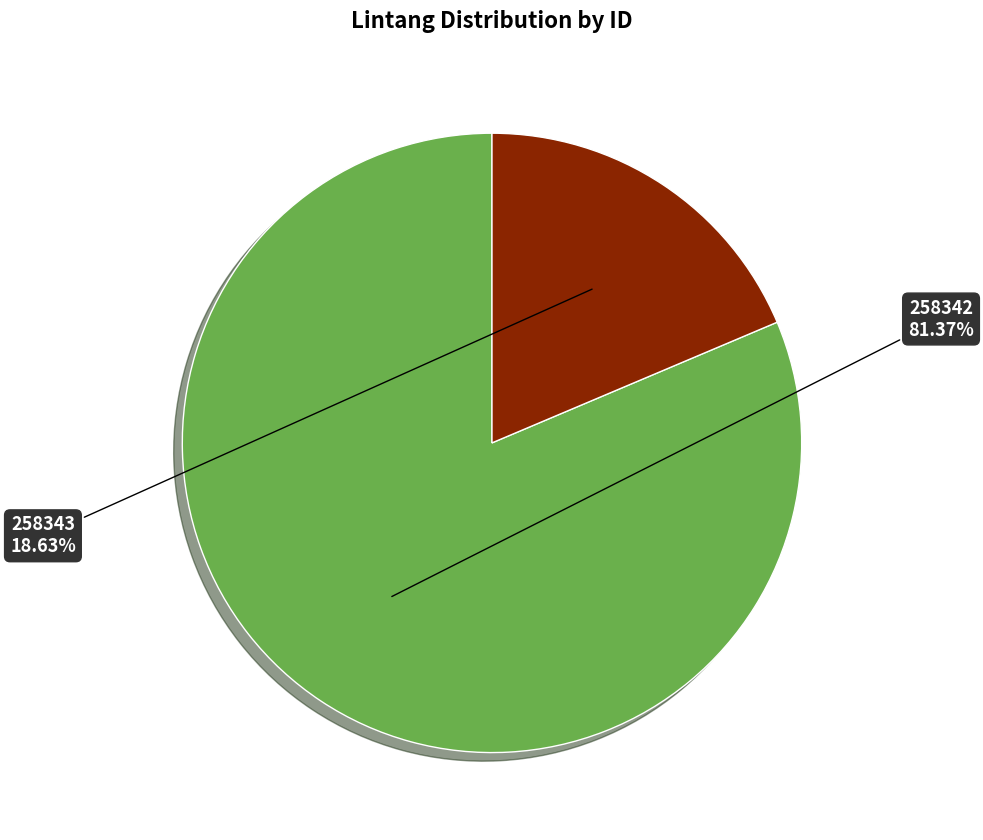

Does any single category account for the majority?

Yes